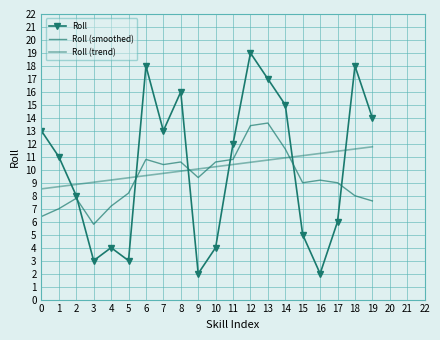

What is the value of the Roll point at the 6th from the left?

3.0